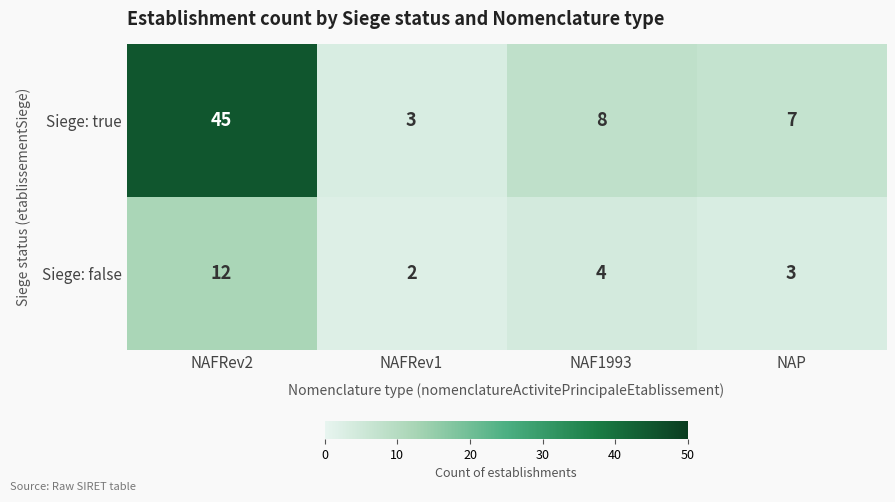

The Siege: false series shows 12 at NAFRev2. True or false?

True